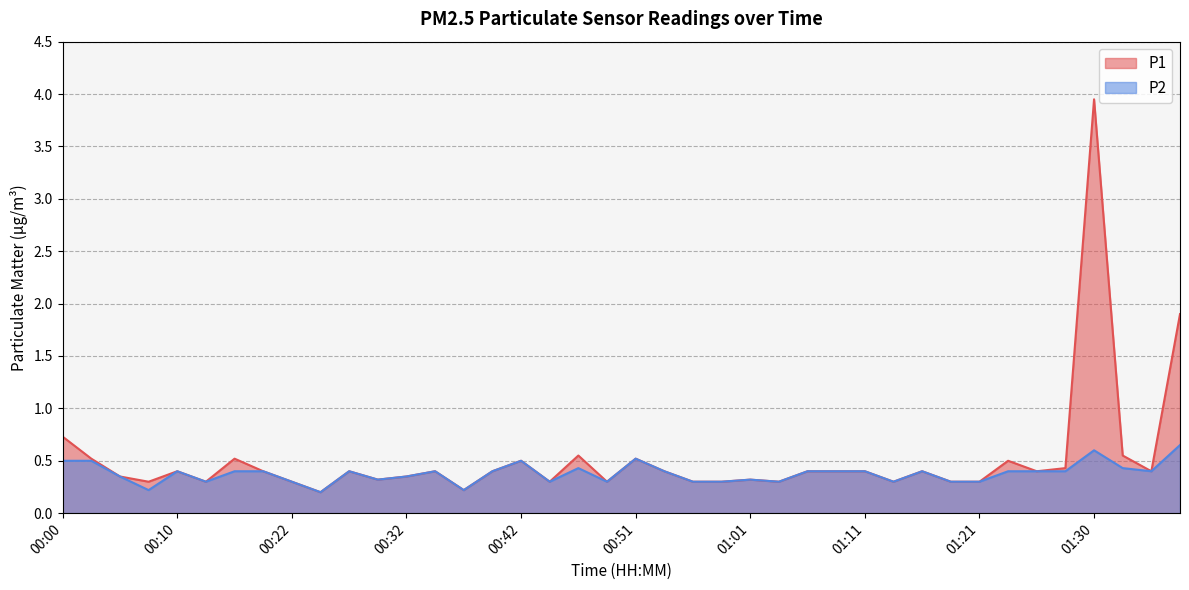

What is the approximate value of P2 at 01:21?

0.3